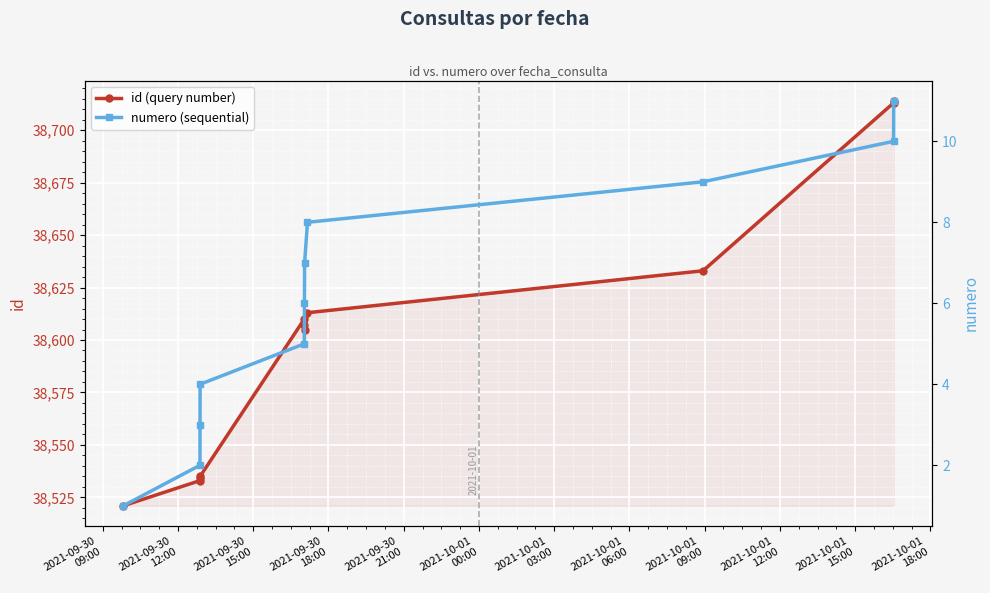

What is the lowest value of the id (query number) series?

38521